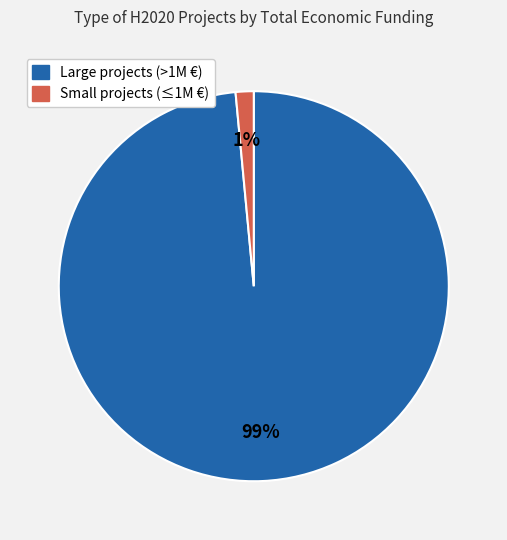

Is there a majority slice in this chart?

Yes